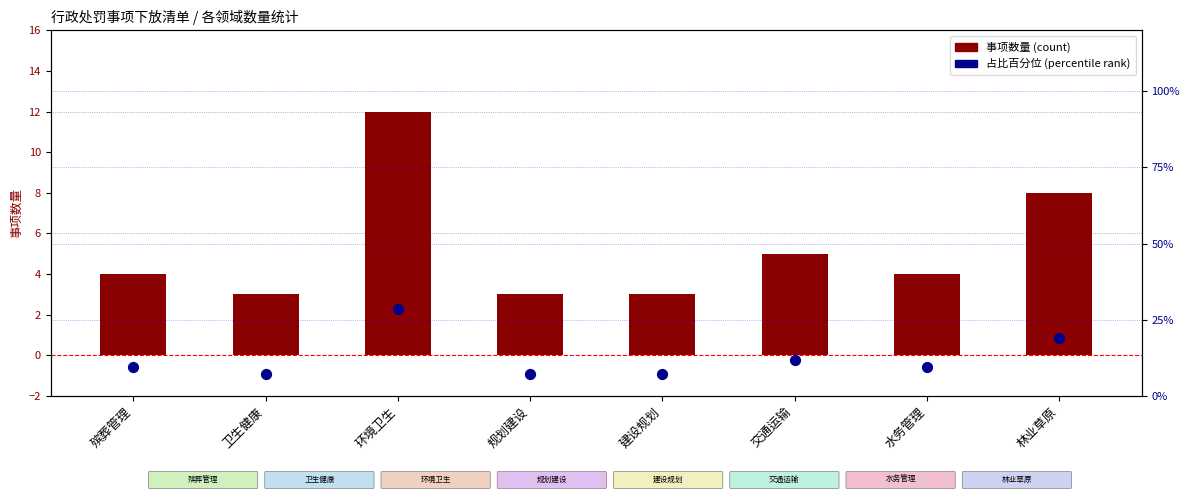

What are all the series names shown in the legend?

事项数量, 占比百分位